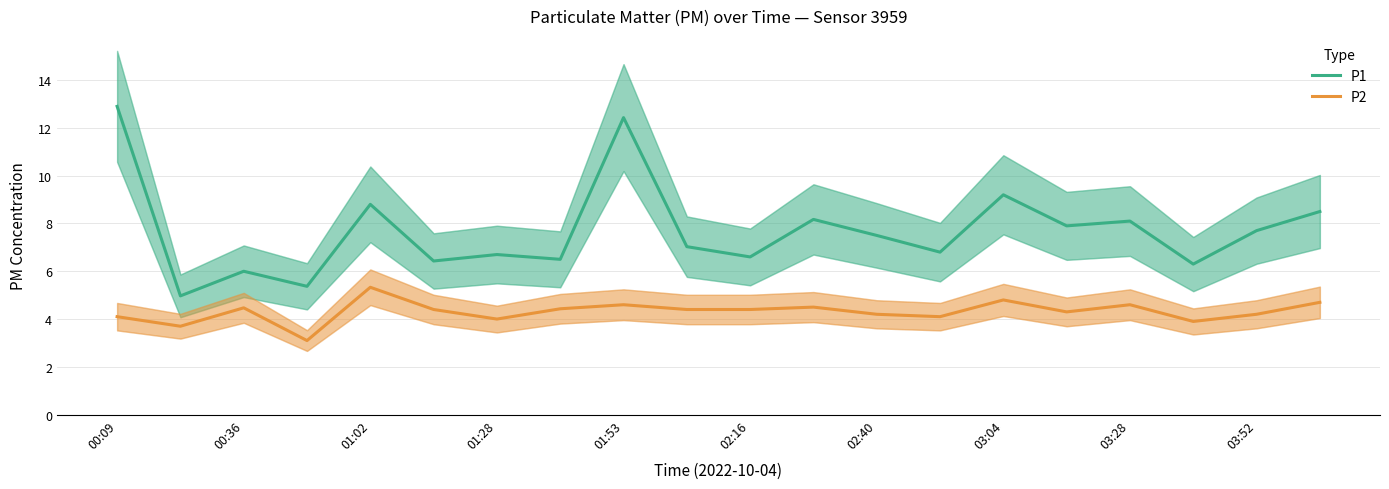

Is this an area chart (filled region under the line)?

No